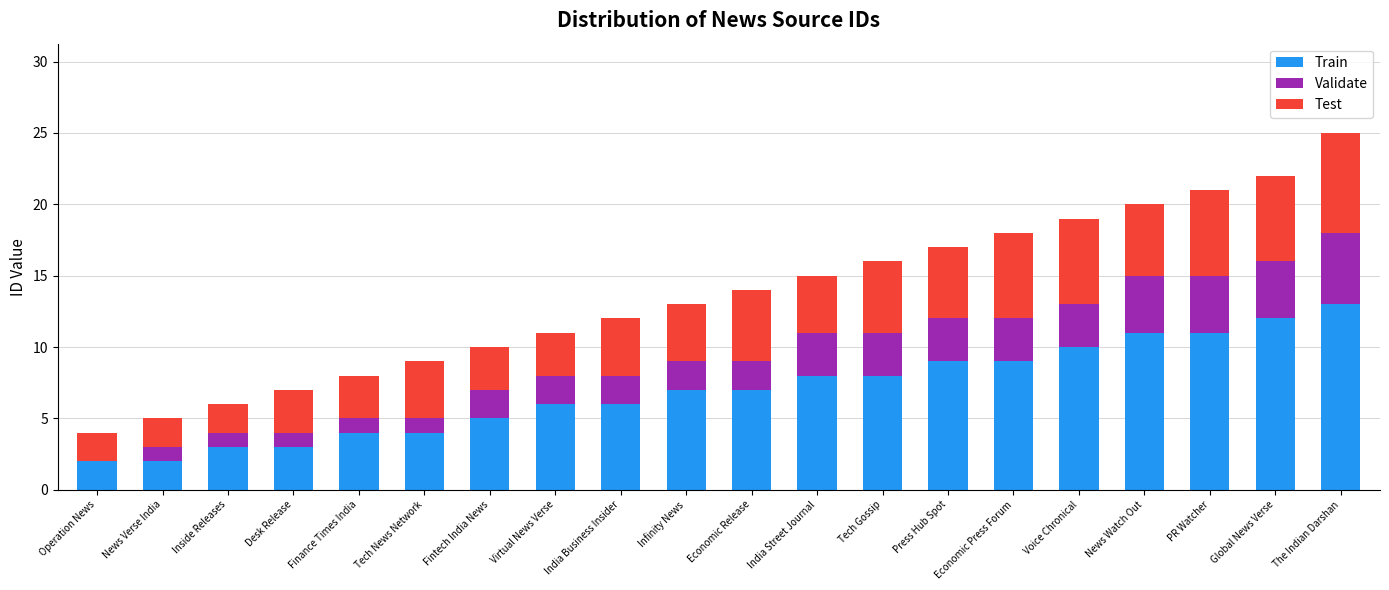

Is it true that Train equals 3 at Operation News?

False